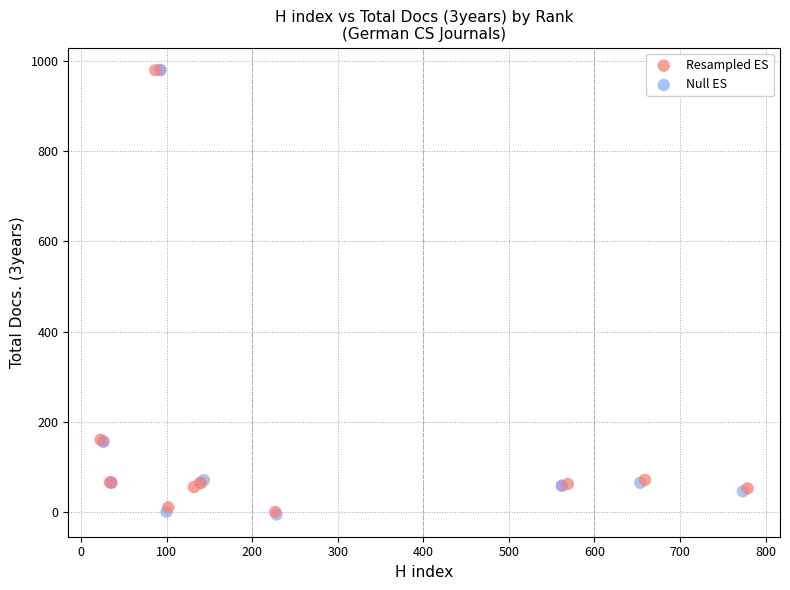

Which series has the widest spread of Y values?

Null ES